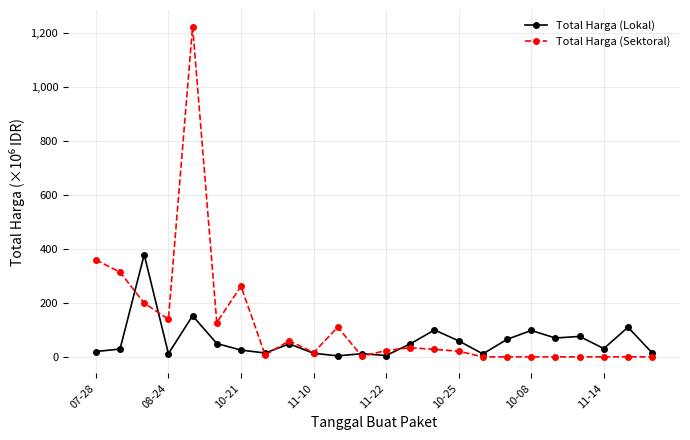

True or false: Total Harga (Lokal) has more than 1 interior local peaks.

True